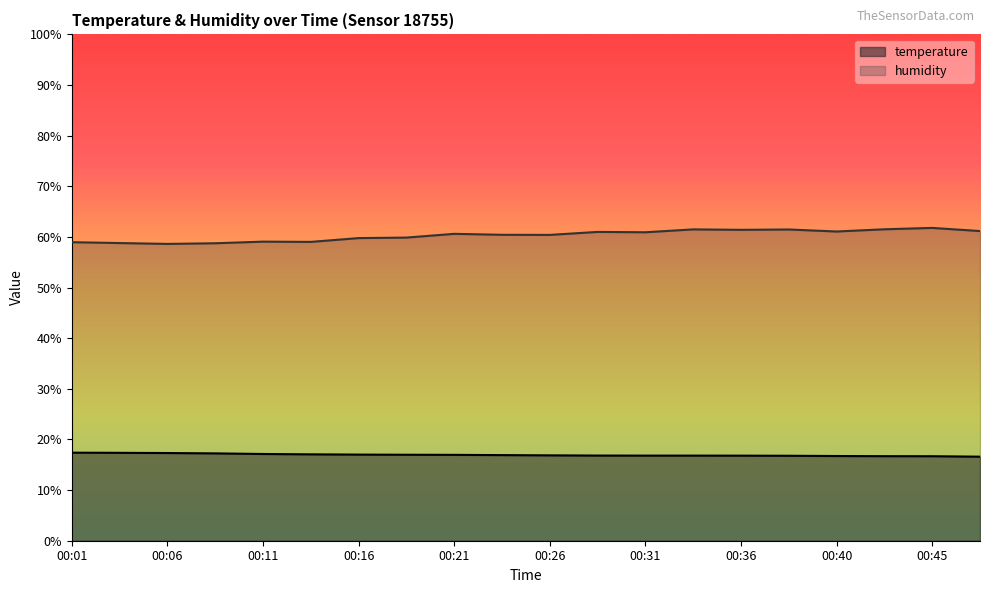

At which category does the chart reach its peak across all series?

00:45